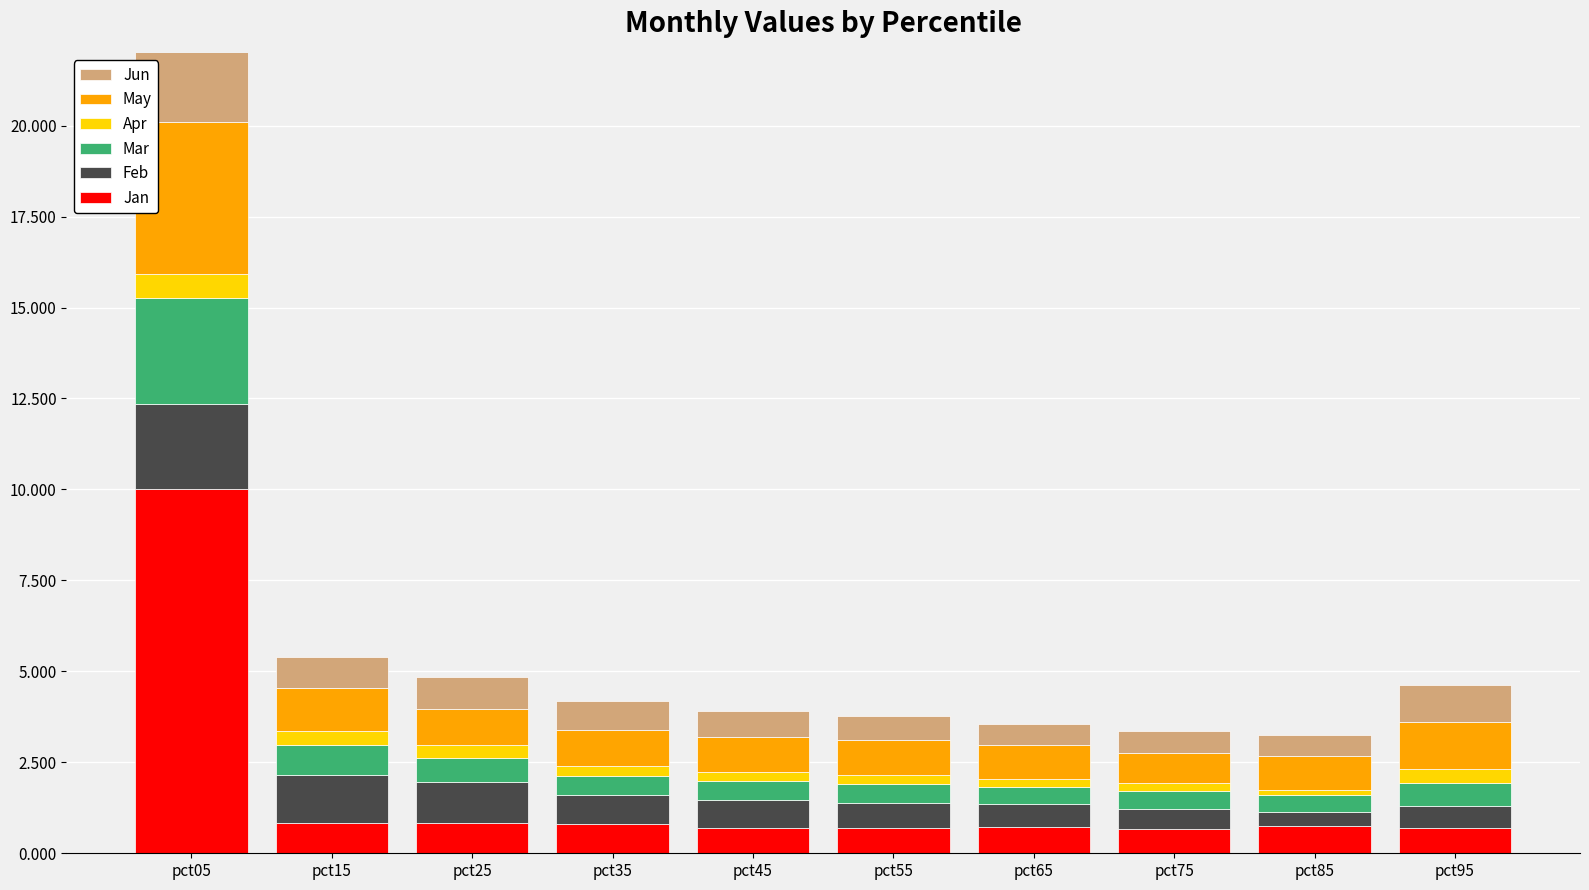

What is the maximum value shown in the chart?

10.0